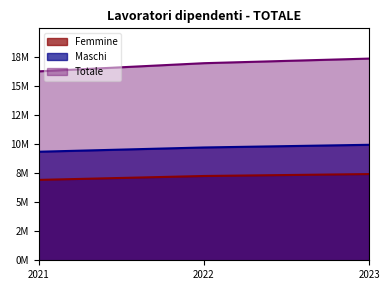

List the series in order of their peak value, lowest first.

Femmine, Maschi, Totale